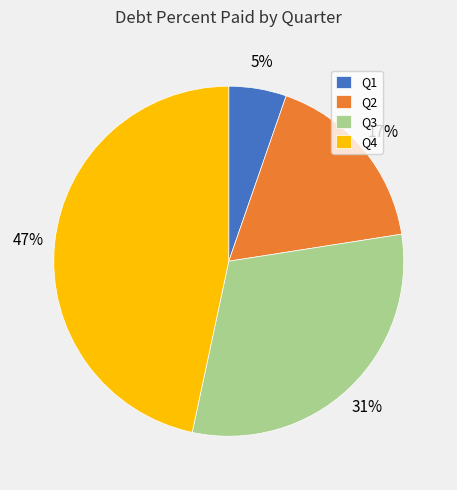

Is there a majority slice in this chart?

No